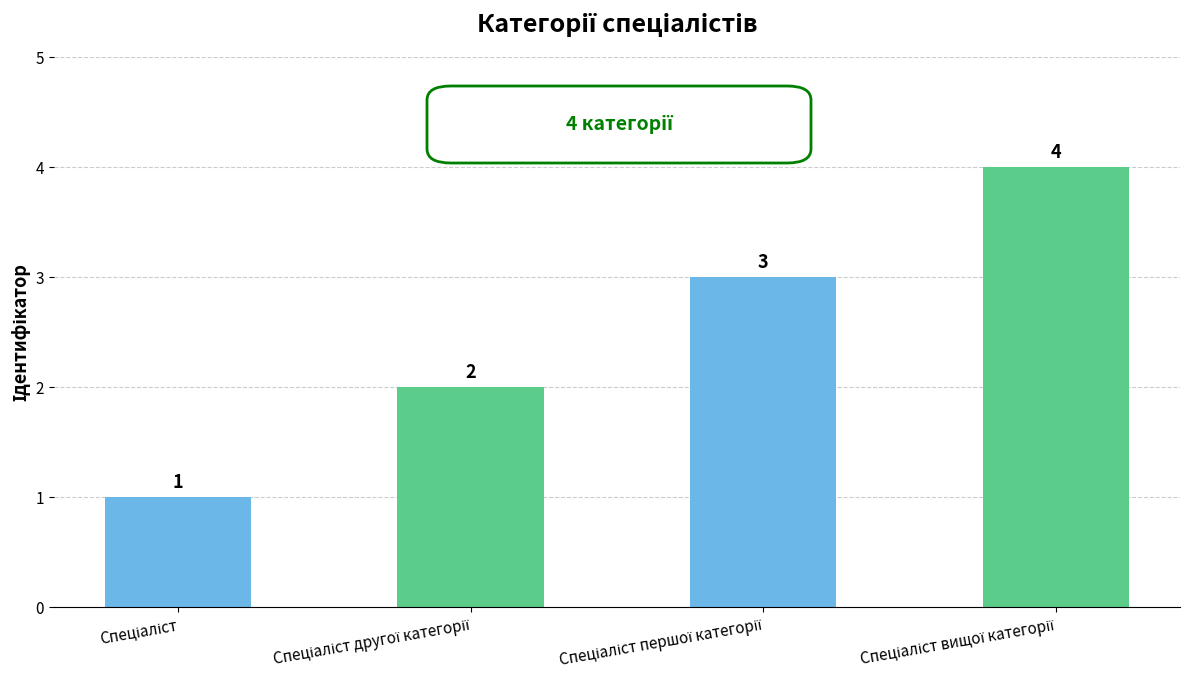

What is the value of the 4th bar from the left?

4